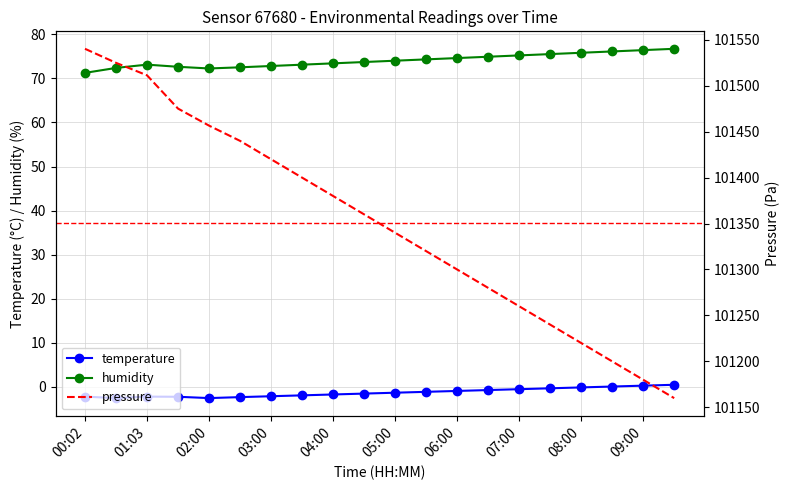

True or false: humidity and temperature cross at least once.

False